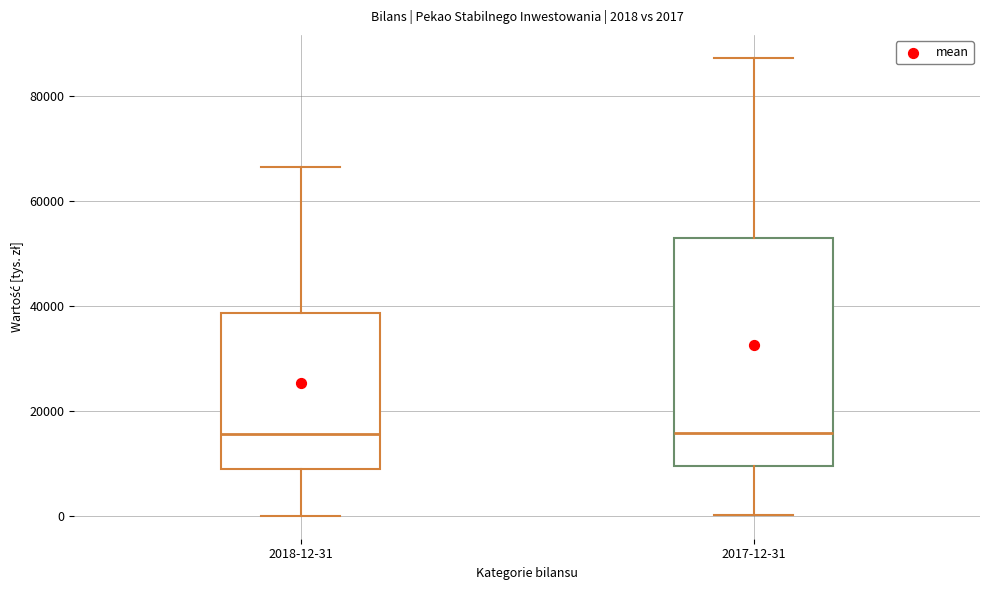

Comparing the boxes themselves (not the whiskers), which one is the tallest?

2017-12-31